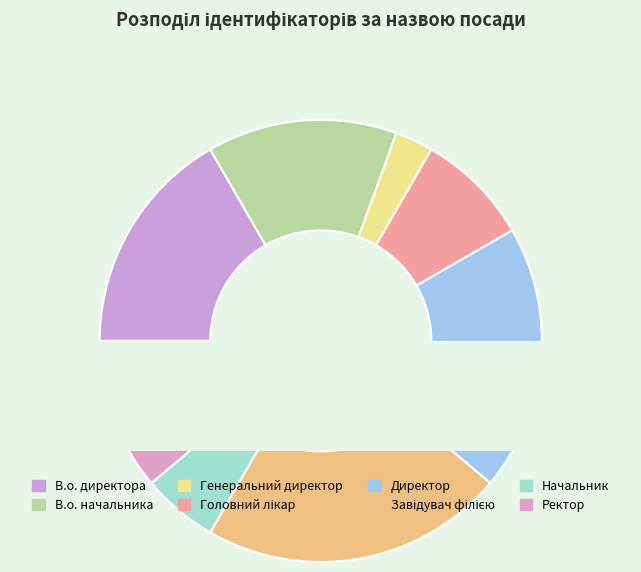

To the nearest percent, what is the difference between the Головний лікар and Начальник slice percentages?

3%